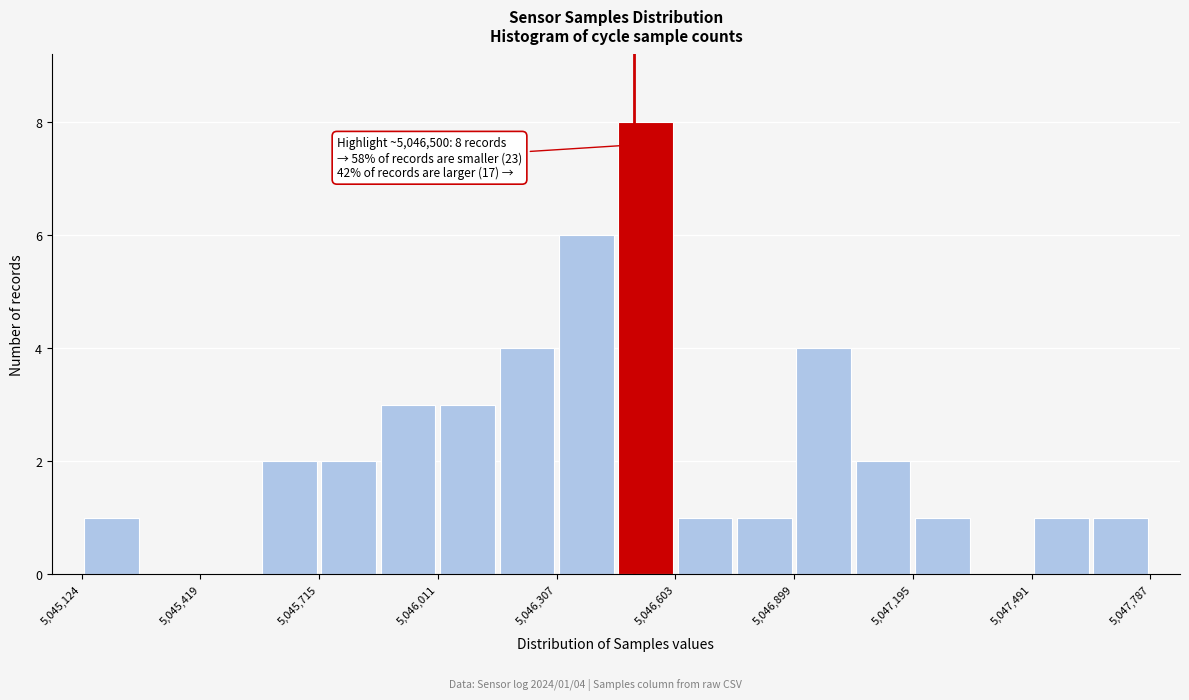

Around what value on the x-axis is the tallest bar? Give the approximate position of its centre, as read against the axis.

5046550